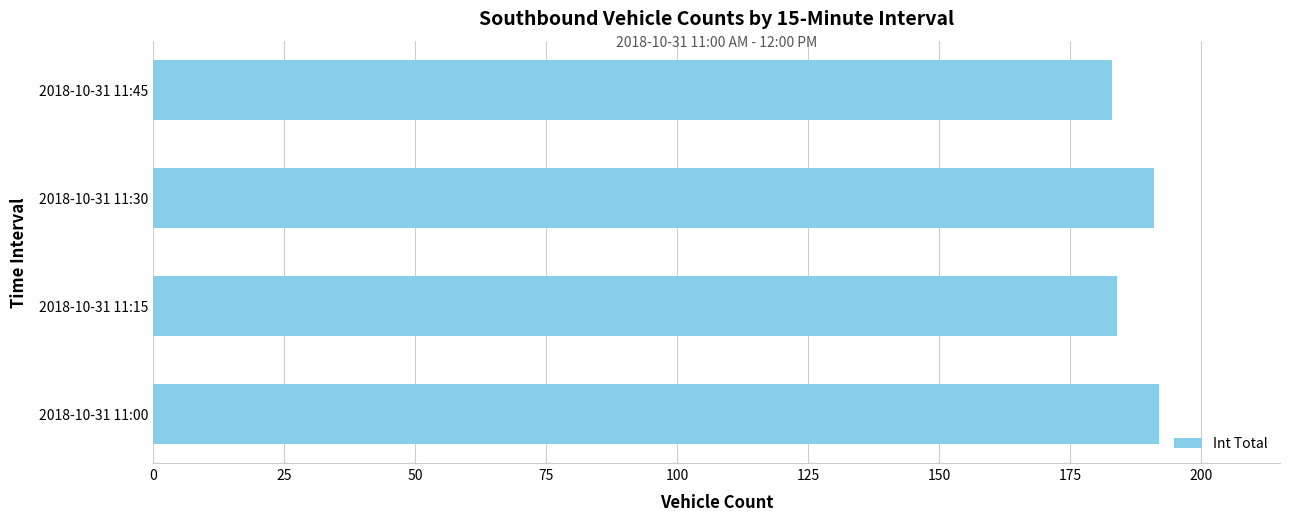

Reading top to bottom, transcribe all the data shown in this chart.

2018-10-31 11:45=183	2018-10-31 11:30=191	2018-10-31 11:15=184	2018-10-31 11:00=192